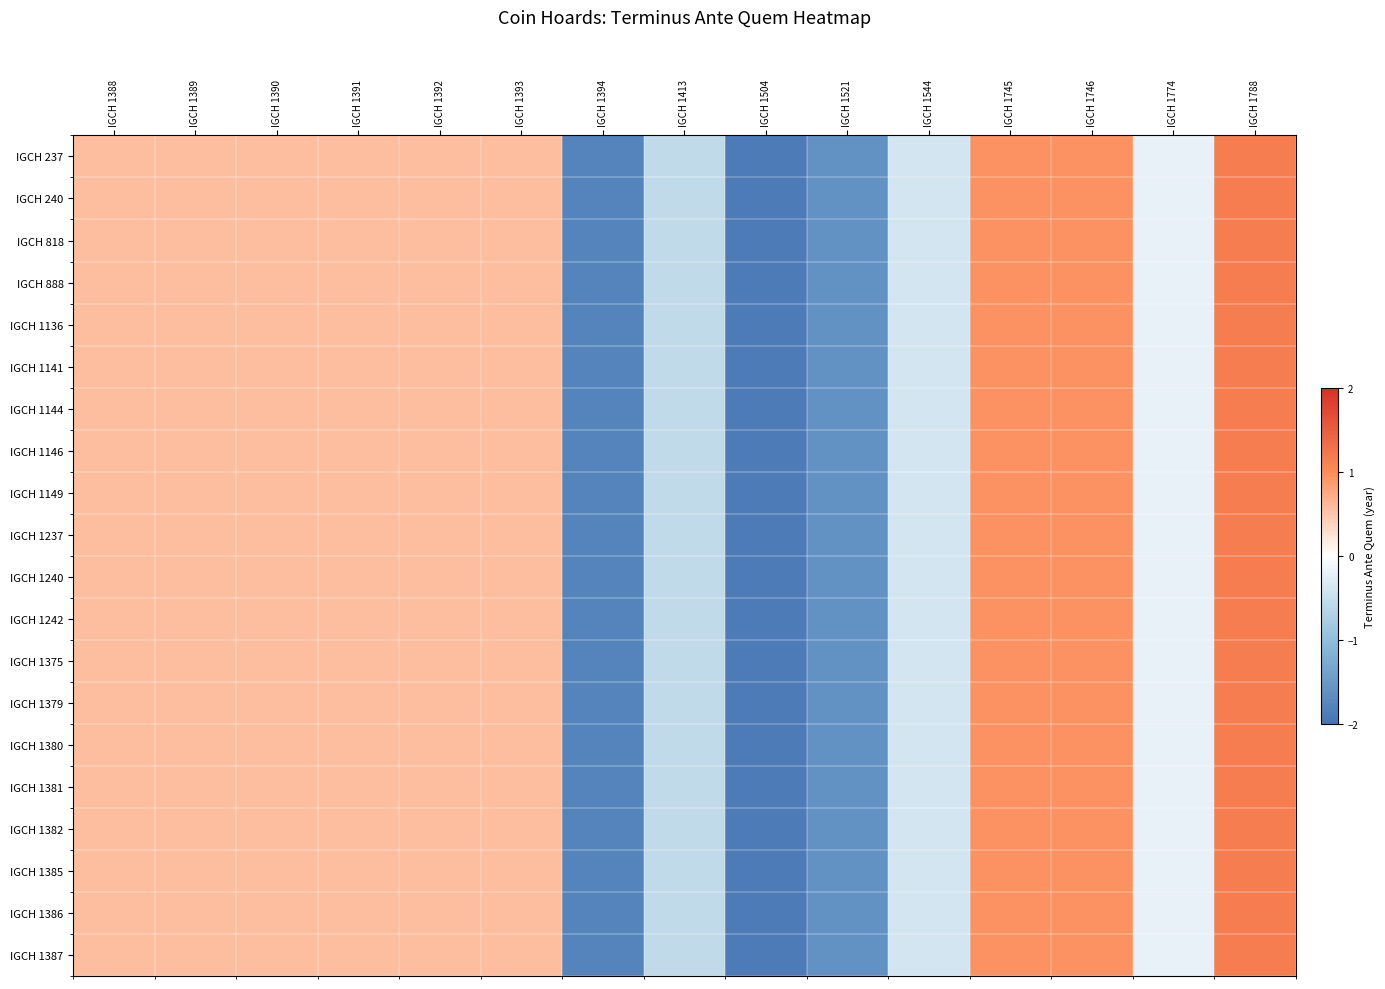

Reading left to right, list all the values displayed in this chart.

IGCH 237: IGCH 1388=0.6	IGCH 1389=0.6	IGCH 1390=0.6	IGCH 1391=0.6	IGCH 1392=0.6	IGCH 1393=0.6	IGCH 1394=-1.8	IGCH 1413=-0.6	IGCH 1504=-1.9	IGCH 1521=-1.6	IGCH 1544=-0.4	IGCH 1745=0.9	IGCH 1746=0.9	IGCH 1774=-0.2	IGCH 1788=1.2
IGCH 240: IGCH 1388=0.6	IGCH 1389=0.6	IGCH 1390=0.6	IGCH 1391=0.6	IGCH 1392=0.6	IGCH 1393=0.6	IGCH 1394=-1.8	IGCH 1413=-0.6	IGCH 1504=-1.9	IGCH 1521=-1.6	IGCH 1544=-0.4	IGCH 1745=0.9	IGCH 1746=0.9	IGCH 1774=-0.2	IGCH 1788=1.2
IGCH 818: IGCH 1388=0.6	IGCH 1389=0.6	IGCH 1390=0.6	IGCH 1391=0.6	IGCH 1392=0.6	IGCH 1393=0.6	IGCH 1394=-1.8	IGCH 1413=-0.6	IGCH 1504=-1.9	IGCH 1521=-1.6	IGCH 1544=-0.4	IGCH 1745=0.9	IGCH 1746=0.9	IGCH 1774=-0.2	IGCH 1788=1.2
IGCH 888: IGCH 1388=0.6	IGCH 1389=0.6	IGCH 1390=0.6	IGCH 1391=0.6	IGCH 1392=0.6	IGCH 1393=0.6	IGCH 1394=-1.8	IGCH 1413=-0.6	IGCH 1504=-1.9	IGCH 1521=-1.6	IGCH 1544=-0.4	IGCH 1745=0.9	IGCH 1746=0.9	IGCH 1774=-0.2	IGCH 1788=1.2
IGCH 1136: IGCH 1388=0.6	IGCH 1389=0.6	IGCH 1390=0.6	IGCH 1391=0.6	IGCH 1392=0.6	IGCH 1393=0.6	IGCH 1394=-1.8	IGCH 1413=-0.6	IGCH 1504=-1.9	IGCH 1521=-1.6	IGCH 1544=-0.4	IGCH 1745=0.9	IGCH 1746=0.9	IGCH 1774=-0.2	IGCH 1788=1.2
IGCH 1141: IGCH 1388=0.6	IGCH 1389=0.6	IGCH 1390=0.6	IGCH 1391=0.6	IGCH 1392=0.6	IGCH 1393=0.6	IGCH 1394=-1.8	IGCH 1413=-0.6	IGCH 1504=-1.9	IGCH 1521=-1.6	IGCH 1544=-0.4	IGCH 1745=0.9	IGCH 1746=0.9	IGCH 1774=-0.2	IGCH 1788=1.2
IGCH 1144: IGCH 1388=0.6	IGCH 1389=0.6	IGCH 1390=0.6	IGCH 1391=0.6	IGCH 1392=0.6	IGCH 1393=0.6	IGCH 1394=-1.8	IGCH 1413=-0.6	IGCH 1504=-1.9	IGCH 1521=-1.6	IGCH 1544=-0.4	IGCH 1745=0.9	IGCH 1746=0.9	IGCH 1774=-0.2	IGCH 1788=1.2
IGCH 1146: IGCH 1388=0.6	IGCH 1389=0.6	IGCH 1390=0.6	IGCH 1391=0.6	IGCH 1392=0.6	IGCH 1393=0.6	IGCH 1394=-1.8	IGCH 1413=-0.6	IGCH 1504=-1.9	IGCH 1521=-1.6	IGCH 1544=-0.4	IGCH 1745=0.9	IGCH 1746=0.9	IGCH 1774=-0.2	IGCH 1788=1.2
IGCH 1149: IGCH 1388=0.6	IGCH 1389=0.6	IGCH 1390=0.6	IGCH 1391=0.6	IGCH 1392=0.6	IGCH 1393=0.6	IGCH 1394=-1.8	IGCH 1413=-0.6	IGCH 1504=-1.9	IGCH 1521=-1.6	IGCH 1544=-0.4	IGCH 1745=0.9	IGCH 1746=0.9	IGCH 1774=-0.2	IGCH 1788=1.2
IGCH 1237: IGCH 1388=0.6	IGCH 1389=0.6	IGCH 1390=0.6	IGCH 1391=0.6	IGCH 1392=0.6	IGCH 1393=0.6	IGCH 1394=-1.8	IGCH 1413=-0.6	IGCH 1504=-1.9	IGCH 1521=-1.6	IGCH 1544=-0.4	IGCH 1745=0.9	IGCH 1746=0.9	IGCH 1774=-0.2	IGCH 1788=1.2
IGCH 1240: IGCH 1388=0.6	IGCH 1389=0.6	IGCH 1390=0.6	IGCH 1391=0.6	IGCH 1392=0.6	IGCH 1393=0.6	IGCH 1394=-1.8	IGCH 1413=-0.6	IGCH 1504=-1.9	IGCH 1521=-1.6	IGCH 1544=-0.4	IGCH 1745=0.9	IGCH 1746=0.9	IGCH 1774=-0.2	IGCH 1788=1.2
IGCH 1242: IGCH 1388=0.6	IGCH 1389=0.6	IGCH 1390=0.6	IGCH 1391=0.6	IGCH 1392=0.6	IGCH 1393=0.6	IGCH 1394=-1.8	IGCH 1413=-0.6	IGCH 1504=-1.9	IGCH 1521=-1.6	IGCH 1544=-0.4	IGCH 1745=0.9	IGCH 1746=0.9	IGCH 1774=-0.2	IGCH 1788=1.2
IGCH 1375: IGCH 1388=0.6	IGCH 1389=0.6	IGCH 1390=0.6	IGCH 1391=0.6	IGCH 1392=0.6	IGCH 1393=0.6	IGCH 1394=-1.8	IGCH 1413=-0.6	IGCH 1504=-1.9	IGCH 1521=-1.6	IGCH 1544=-0.4	IGCH 1745=0.9	IGCH 1746=0.9	IGCH 1774=-0.2	IGCH 1788=1.2
IGCH 1379: IGCH 1388=0.6	IGCH 1389=0.6	IGCH 1390=0.6	IGCH 1391=0.6	IGCH 1392=0.6	IGCH 1393=0.6	IGCH 1394=-1.8	IGCH 1413=-0.6	IGCH 1504=-1.9	IGCH 1521=-1.6	IGCH 1544=-0.4	IGCH 1745=0.9	IGCH 1746=0.9	IGCH 1774=-0.2	IGCH 1788=1.2
IGCH 1380: IGCH 1388=0.6	IGCH 1389=0.6	IGCH 1390=0.6	IGCH 1391=0.6	IGCH 1392=0.6	IGCH 1393=0.6	IGCH 1394=-1.8	IGCH 1413=-0.6	IGCH 1504=-1.9	IGCH 1521=-1.6	IGCH 1544=-0.4	IGCH 1745=0.9	IGCH 1746=0.9	IGCH 1774=-0.2	IGCH 1788=1.2
IGCH 1381: IGCH 1388=0.6	IGCH 1389=0.6	IGCH 1390=0.6	IGCH 1391=0.6	IGCH 1392=0.6	IGCH 1393=0.6	IGCH 1394=-1.8	IGCH 1413=-0.6	IGCH 1504=-1.9	IGCH 1521=-1.6	IGCH 1544=-0.4	IGCH 1745=0.9	IGCH 1746=0.9	IGCH 1774=-0.2	IGCH 1788=1.2
IGCH 1382: IGCH 1388=0.6	IGCH 1389=0.6	IGCH 1390=0.6	IGCH 1391=0.6	IGCH 1392=0.6	IGCH 1393=0.6	IGCH 1394=-1.8	IGCH 1413=-0.6	IGCH 1504=-1.9	IGCH 1521=-1.6	IGCH 1544=-0.4	IGCH 1745=0.9	IGCH 1746=0.9	IGCH 1774=-0.2	IGCH 1788=1.2
IGCH 1385: IGCH 1388=0.6	IGCH 1389=0.6	IGCH 1390=0.6	IGCH 1391=0.6	IGCH 1392=0.6	IGCH 1393=0.6	IGCH 1394=-1.8	IGCH 1413=-0.6	IGCH 1504=-1.9	IGCH 1521=-1.6	IGCH 1544=-0.4	IGCH 1745=0.9	IGCH 1746=0.9	IGCH 1774=-0.2	IGCH 1788=1.2
IGCH 1386: IGCH 1388=0.6	IGCH 1389=0.6	IGCH 1390=0.6	IGCH 1391=0.6	IGCH 1392=0.6	IGCH 1393=0.6	IGCH 1394=-1.8	IGCH 1413=-0.6	IGCH 1504=-1.9	IGCH 1521=-1.6	IGCH 1544=-0.4	IGCH 1745=0.9	IGCH 1746=0.9	IGCH 1774=-0.2	IGCH 1788=1.2
IGCH 1387: IGCH 1388=0.6	IGCH 1389=0.6	IGCH 1390=0.6	IGCH 1391=0.6	IGCH 1392=0.6	IGCH 1393=0.6	IGCH 1394=-1.8	IGCH 1413=-0.6	IGCH 1504=-1.9	IGCH 1521=-1.6	IGCH 1544=-0.4	IGCH 1745=0.9	IGCH 1746=0.9	IGCH 1774=-0.2	IGCH 1788=1.2